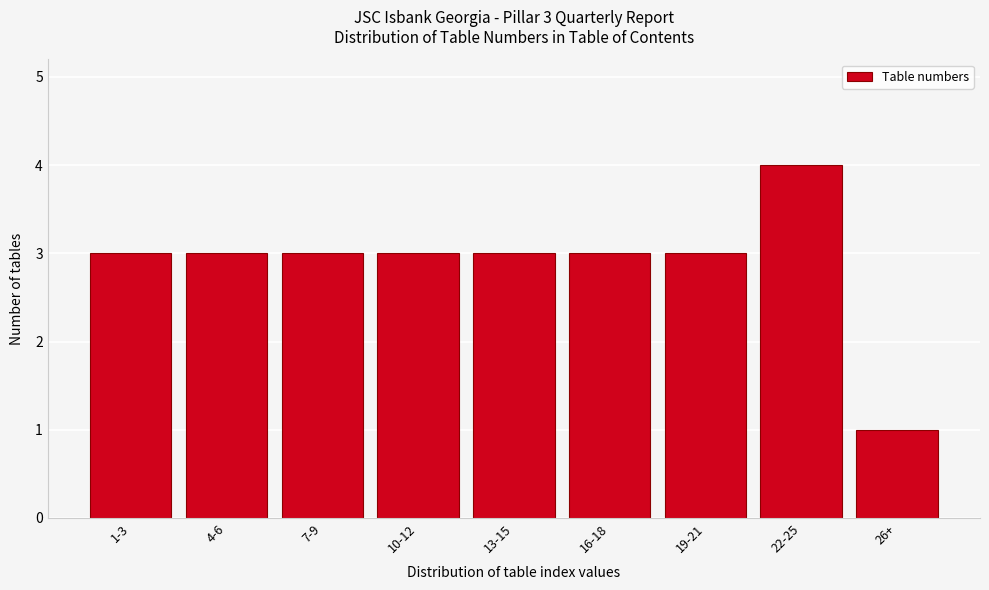

Reading left to right, list all the values displayed in this chart.

1-3=3	4-6=3	7-9=3	10-12=3	13-15=3	16-18=3	19-21=3	22-25=4	26+=1